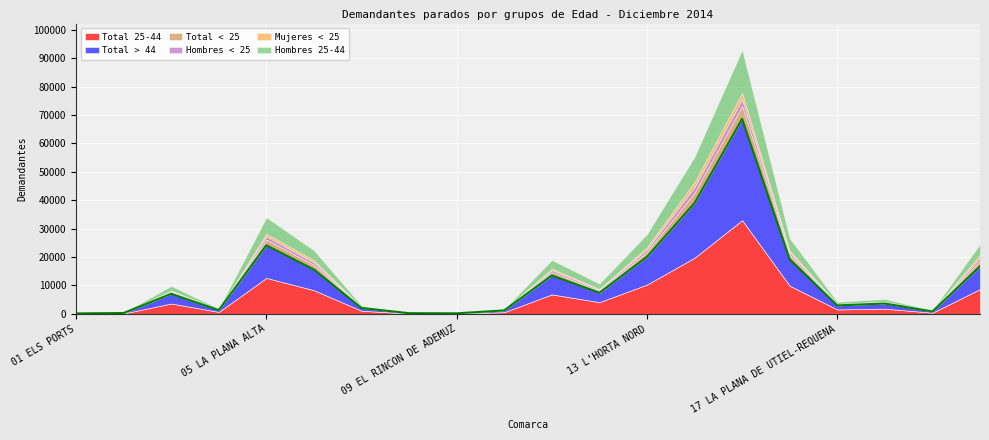

Which series has the widest spread of values?

Total > 44